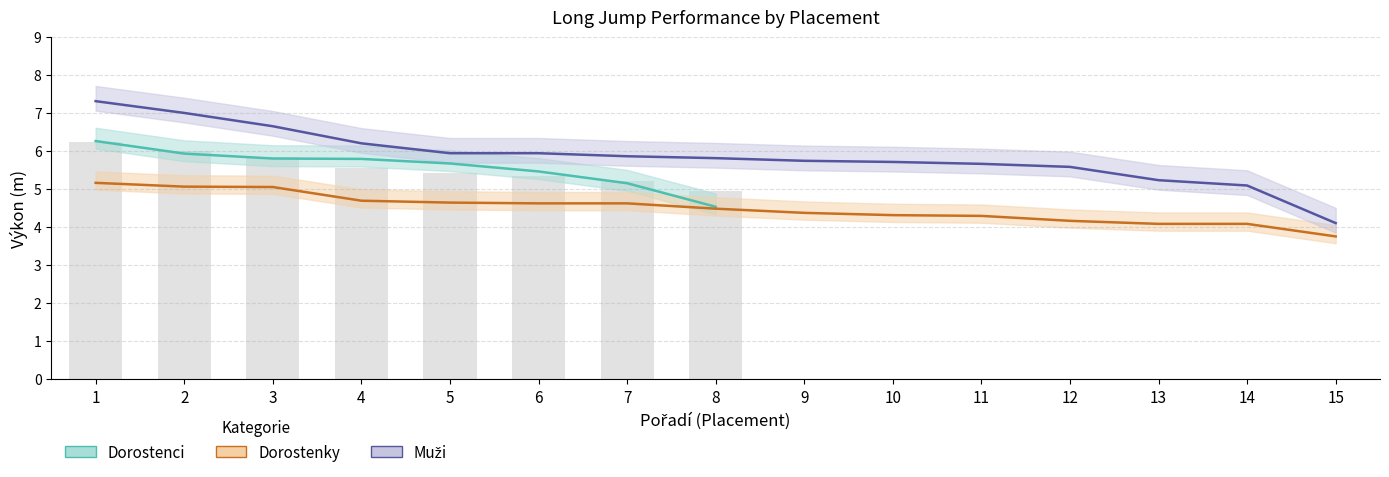

Which series changed the most between 6 and 9?

Dorostenky